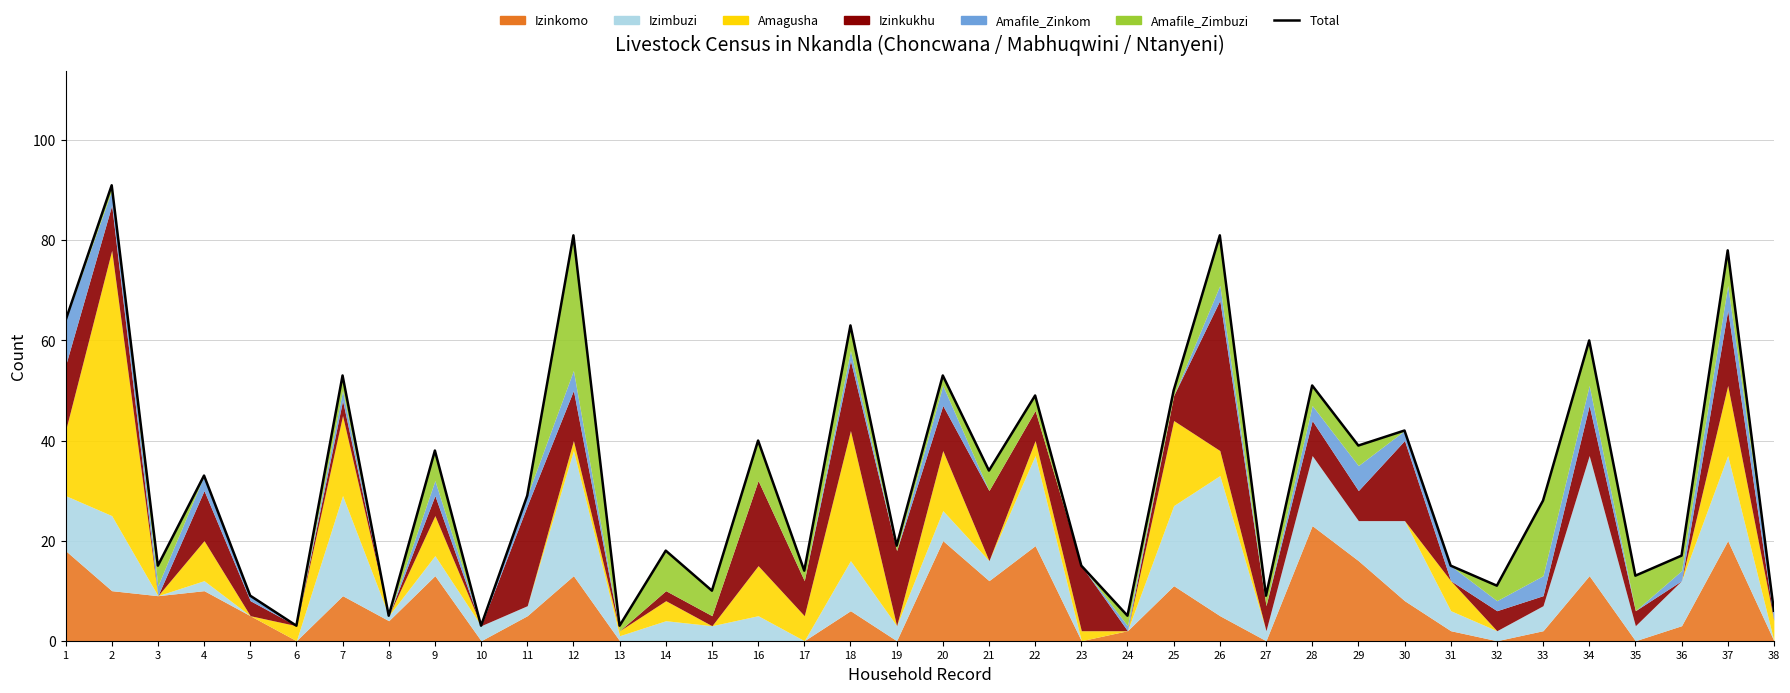

Which label corresponds to the smallest value in the chart?

6